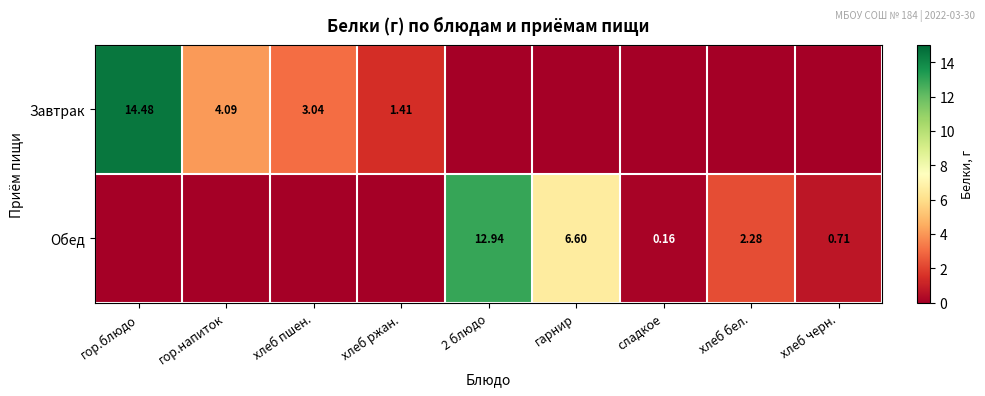

Count the number of data series in this chart.

2